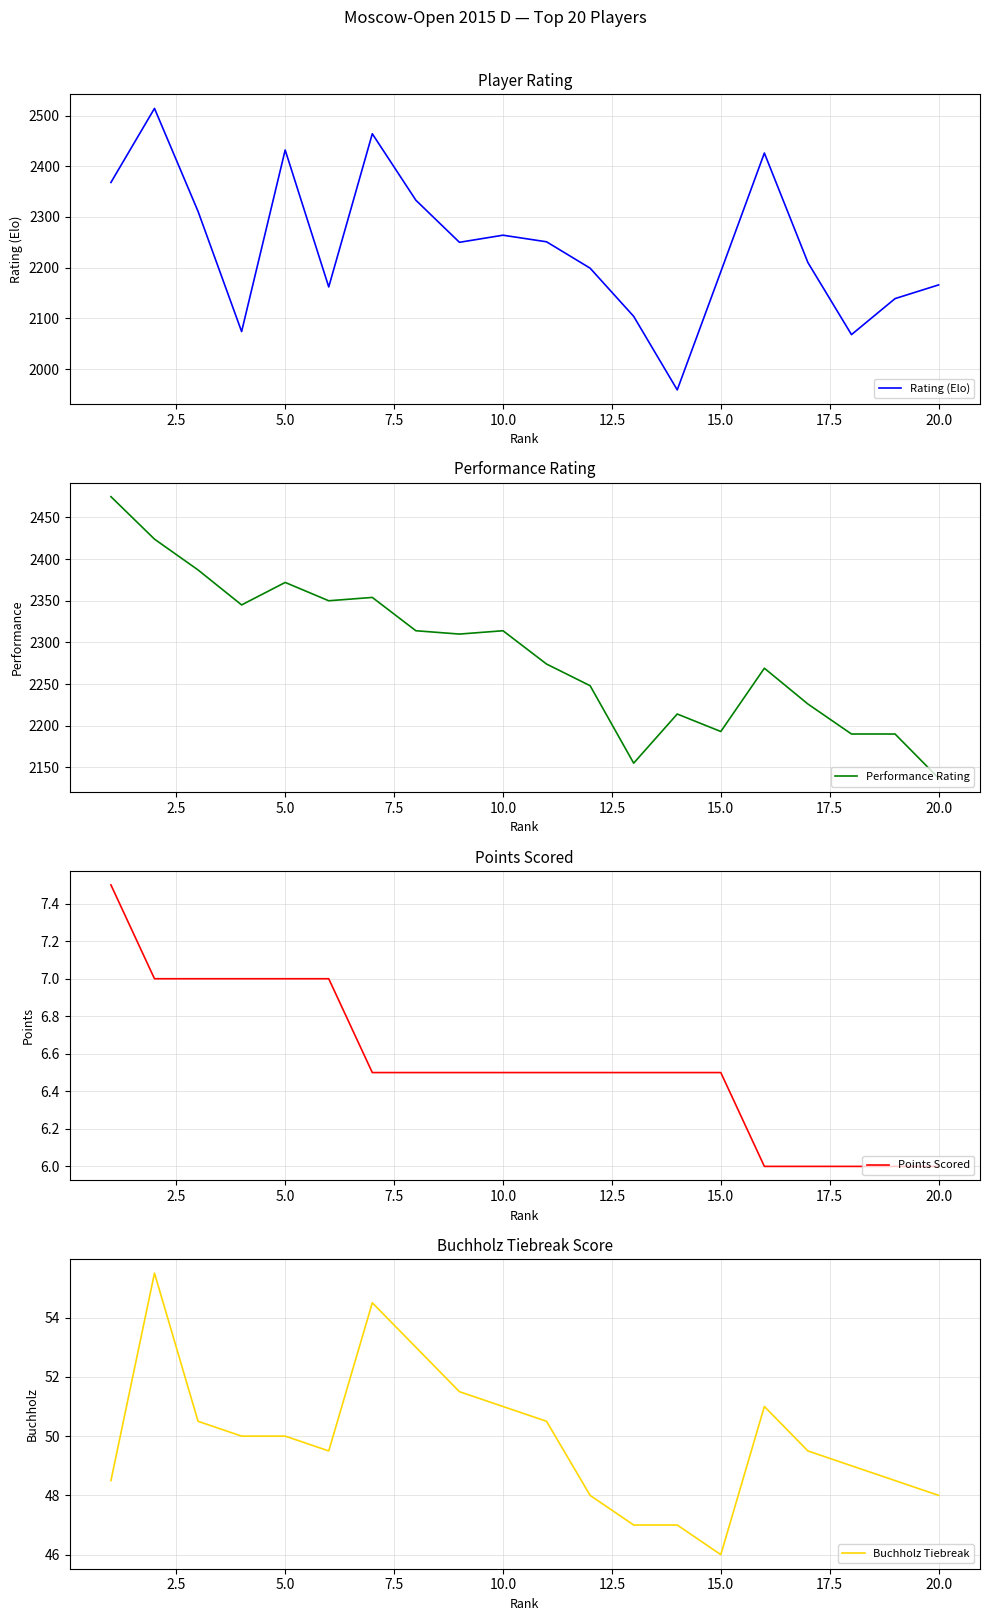

Reading left to right, extract all data points from this chart.

Rating (Elo): 2368.0	2514.0	2311.0	2074.0	2432.0	2162.0	2464.0	2333.0	2250.0	2264.0	2251.0	2199.0	2104.0	1959.0	2192.0	2426.0	2210.0	2068.0	2139.0	2166.0
Performance Rating: 2475.0	2424.0	2387.0	2345.0	2372.0	2350.0	2354.0	2314.0	2310.0	2314.0	2274.0	2248.0	2155.0	2214.0	2193.0	2269.0	2226.0	2190.0	2190.0	2137.0
Points Scored: 7.5	7.0	7.0	7.0	7.0	7.0	6.5	6.5	6.5	6.5	6.5	6.5	6.5	6.5	6.5	6.0	6.0	6.0	6.0	6.0
Buchholz Tiebreak: 48.5	55.5	50.5	50.0	50.0	49.5	54.5	53.0	51.5	51.0	50.5	48.0	47.0	47.0	46.0	51.0	49.5	49.0	48.5	48.0